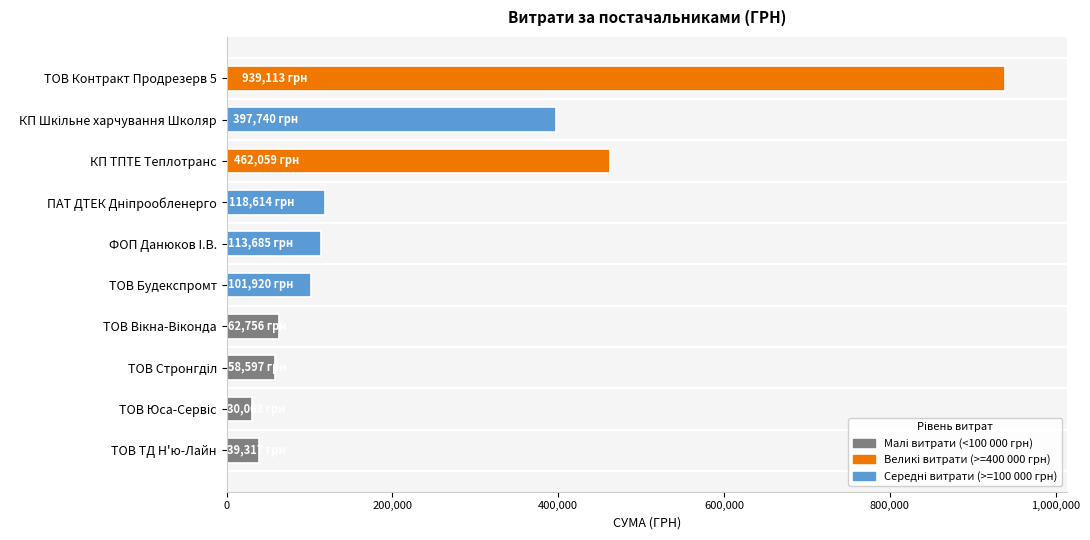

What is the maximum value shown in the chart?

939112.6